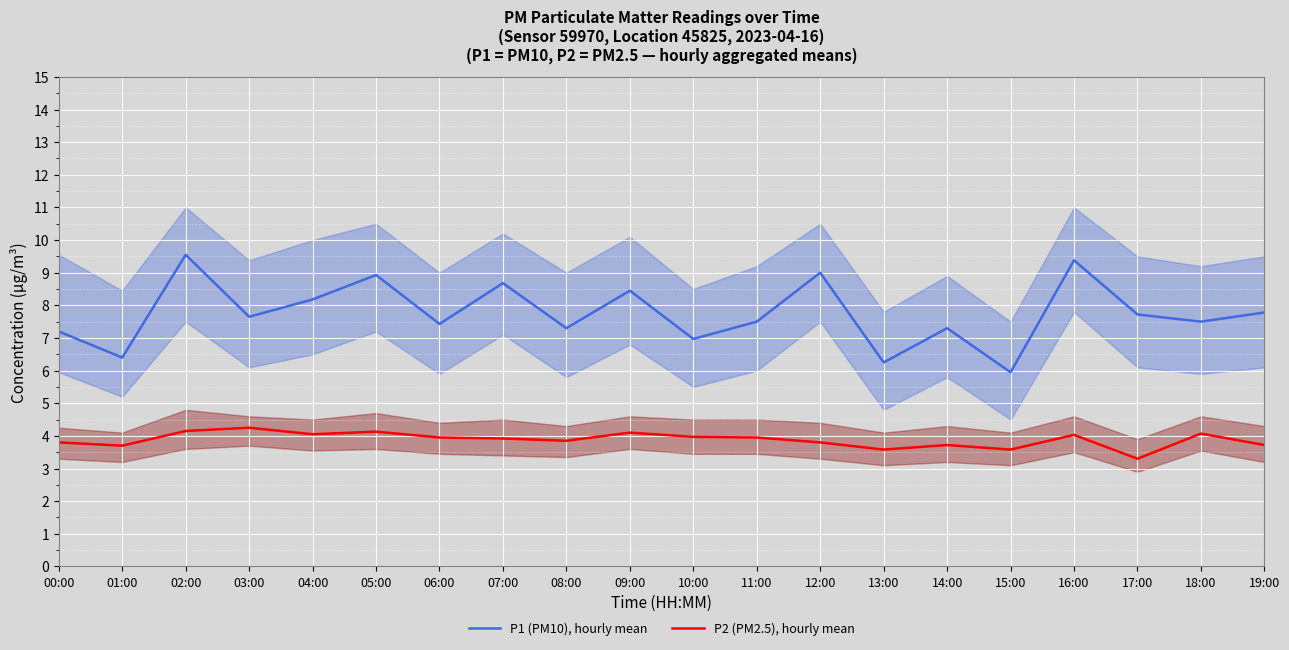

What is the sum of the P1 (PM10), hourly mean values at 00:00 and 19:00?

15.0